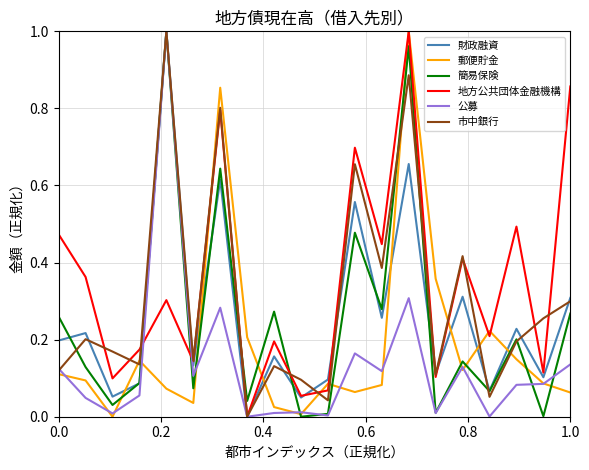

Which series has the largest total across all categories?

地方公共団体金融機構